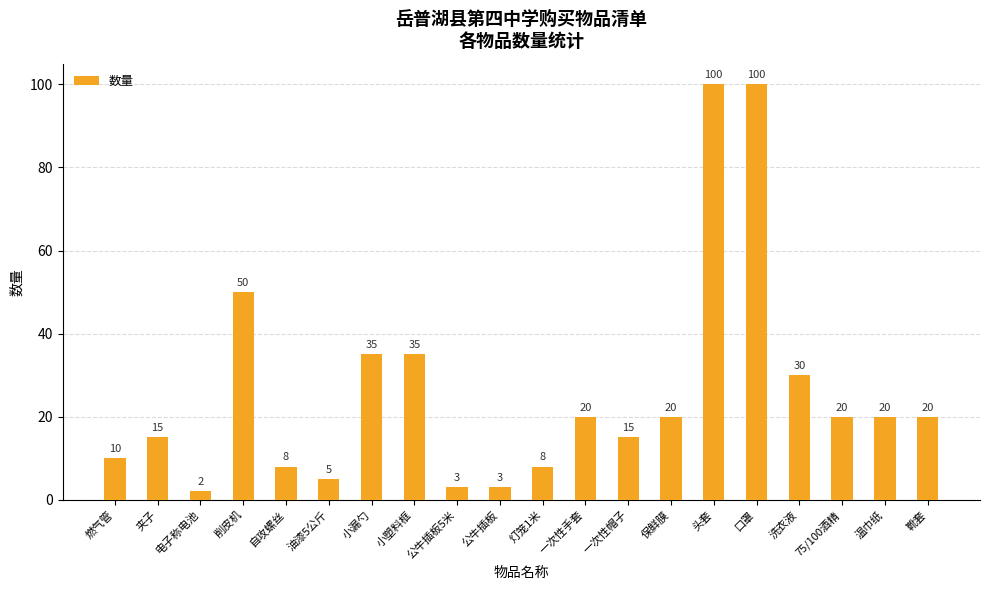

Reading left to right, transcribe all the data shown in this chart.

燃气管=10	夹子=15	电子称电池=2	削皮机=50	自攻螺丝=8	油漆5公斤=5	小漏勺=35	小塑料框=35	公牛插板5米=3	公牛插板=3	灯笼1米=8	一次性手套=20	一次性帽子=15	保鲜膜=20	头套=100	口罩=100	洗衣液=30	75/100酒精=20	温巾纸=20	靴套=20